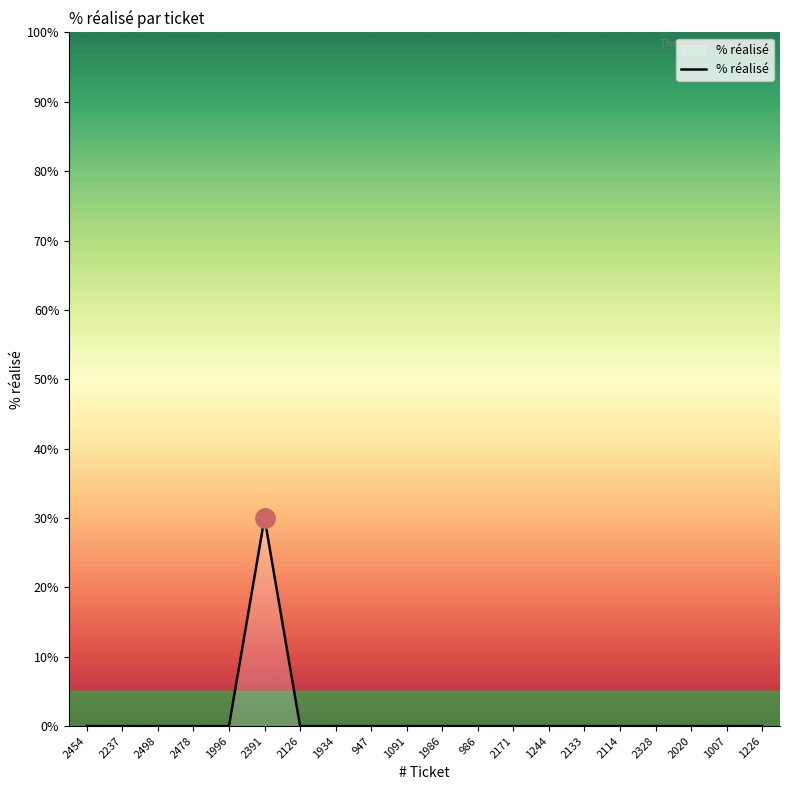

How many lines are shown in the chart?

1